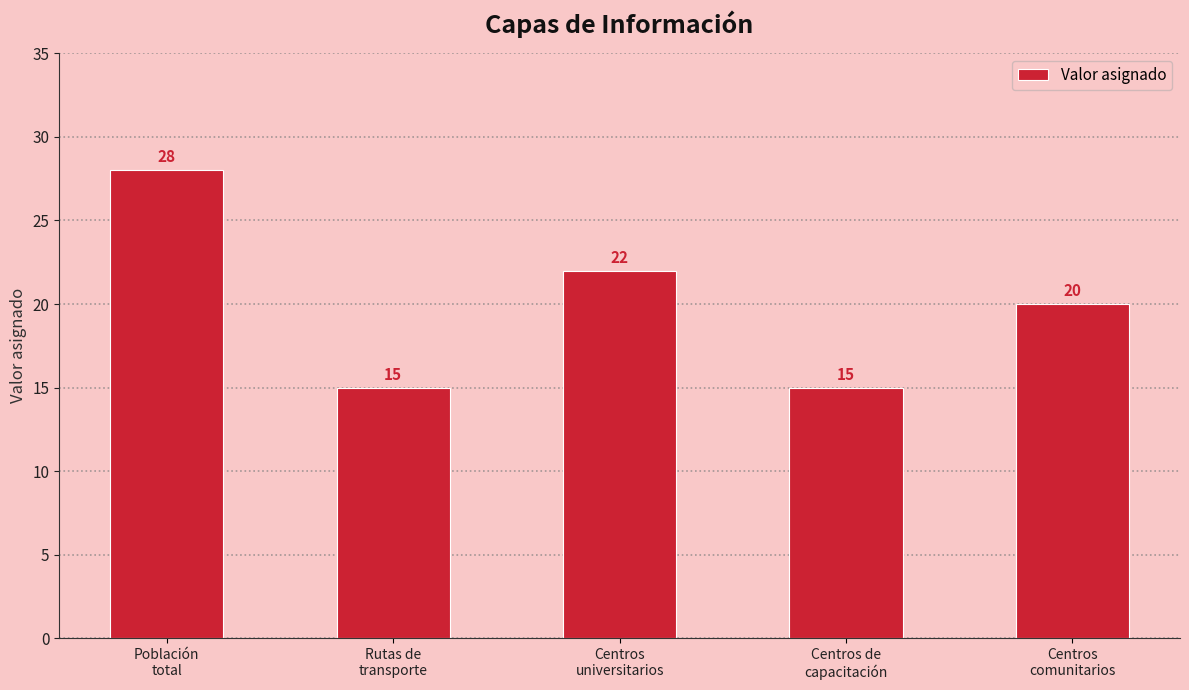

Reading left to right, extract all data points from this chart.

Población
total=28	Rutas de
transporte=15	Centros
universitarios=22	Centros de
capacitación=15	Centros
comunitarios=20